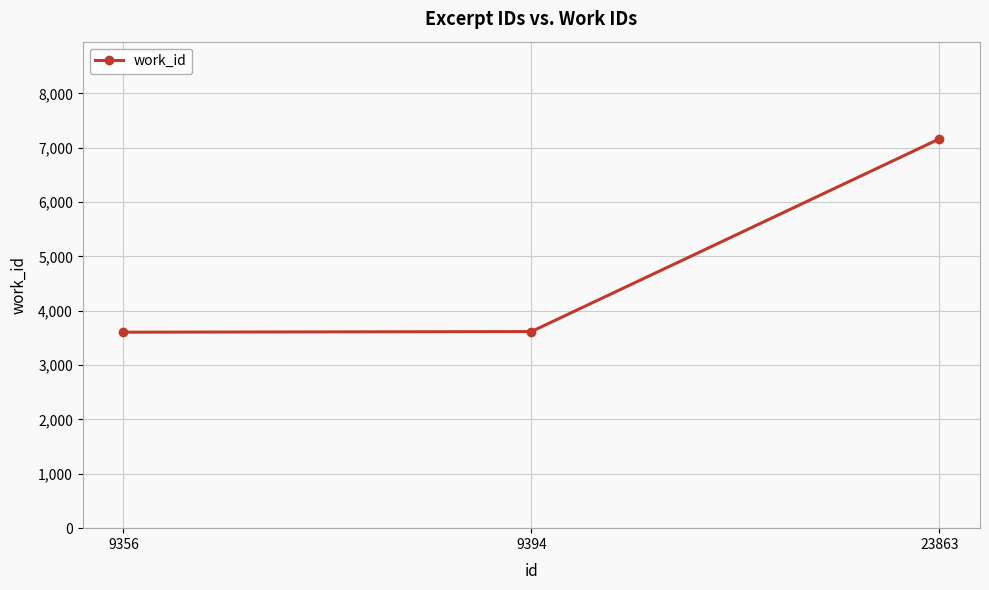

What is the sum of all values?

14388